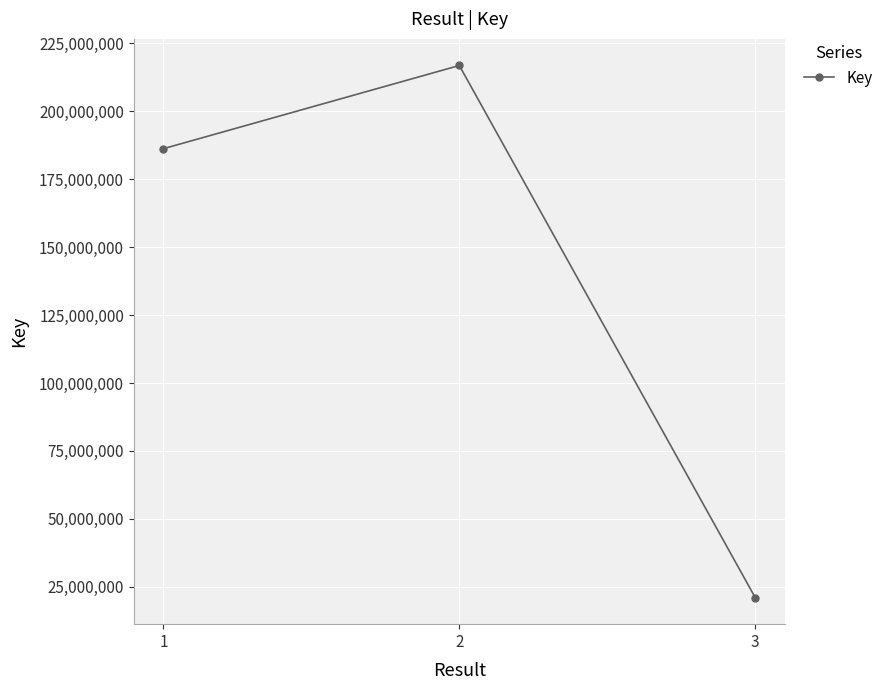

What is the ratio of the value at 1 to the value at 2?

0.9